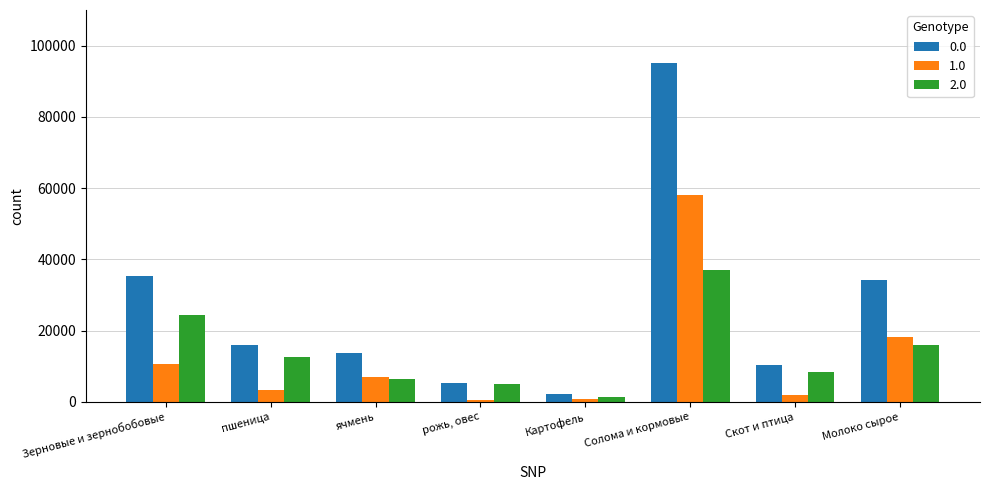

What are all the series names shown in the legend?

0.0, 1.0, 2.0